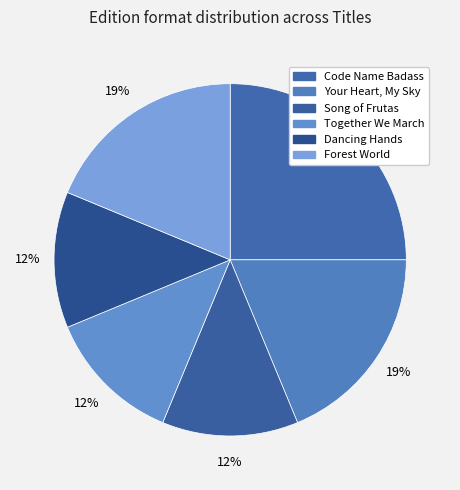

Which category has the smallest portion of the pie?

Song of Frutas